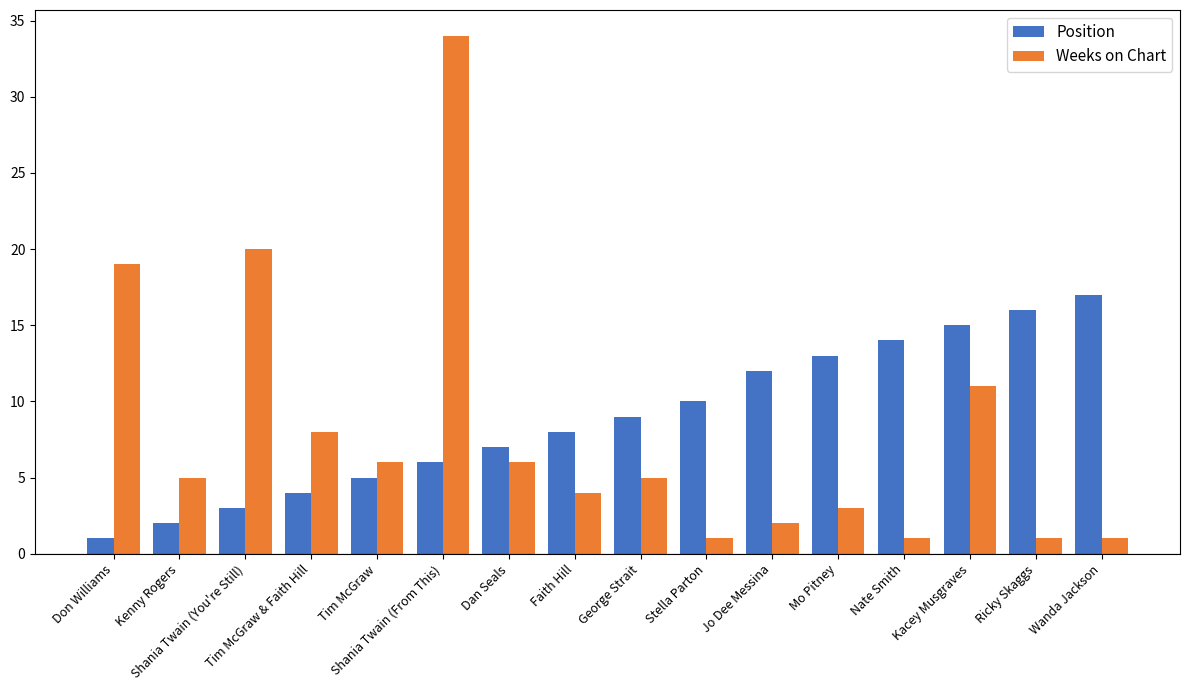

What is the average value of the Weeks on Chart series?

8